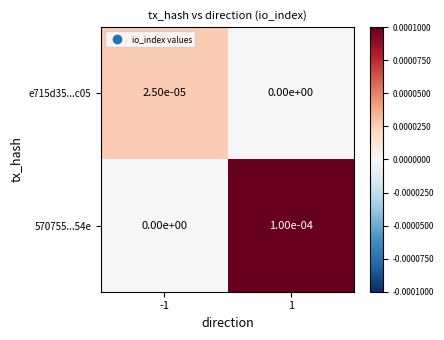

Is it true that e715d35...c05 equals 0.0 at -1?

True